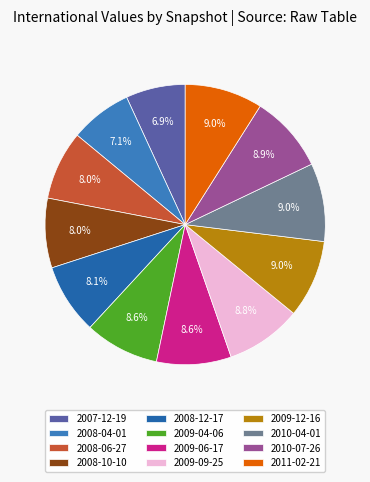

Is it true that 2007-12-19 is 1% of the pie?

False